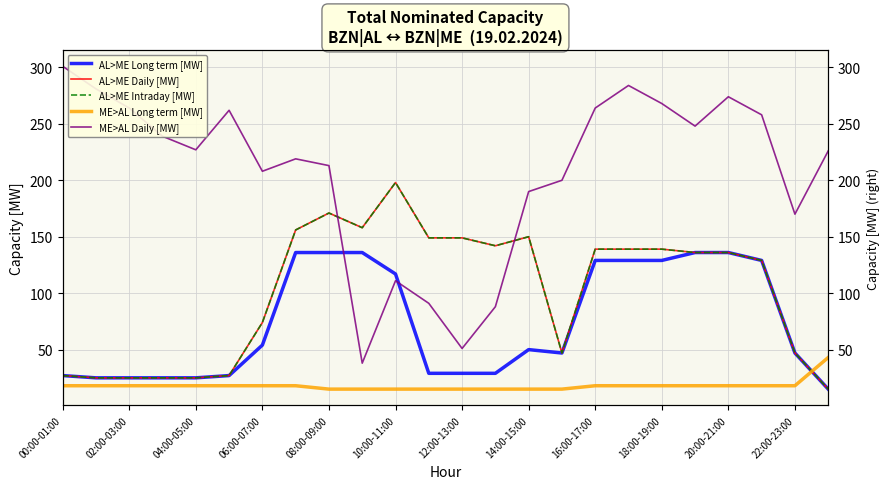

What is the difference between the maximum and minimum values in the ME>AL Daily [MW] series?

263